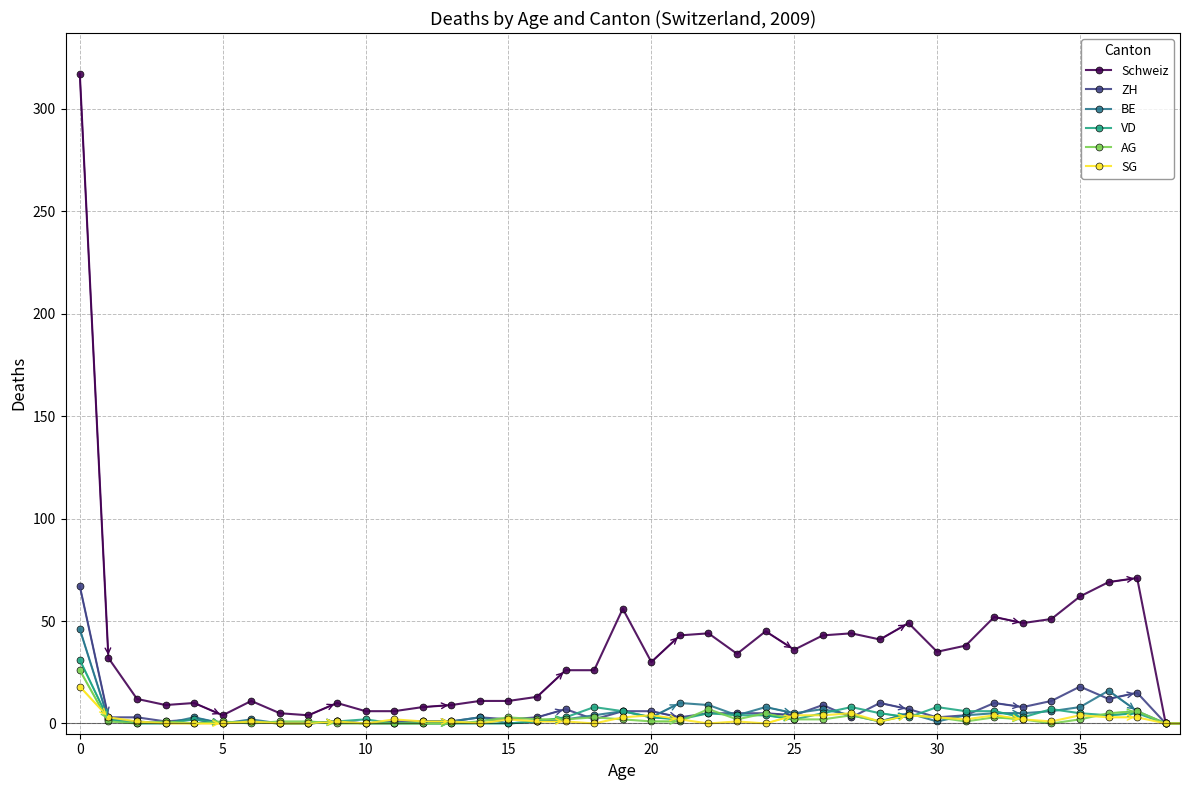

What is the average value of the ZH series?

6